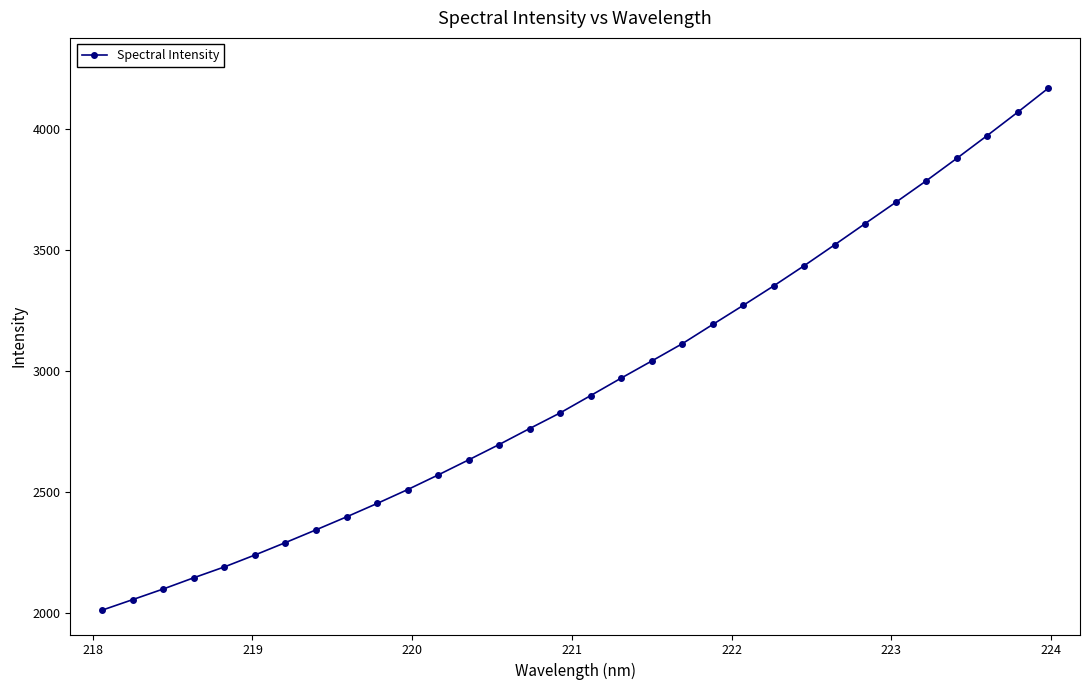

How many series are shown in this chart?

1